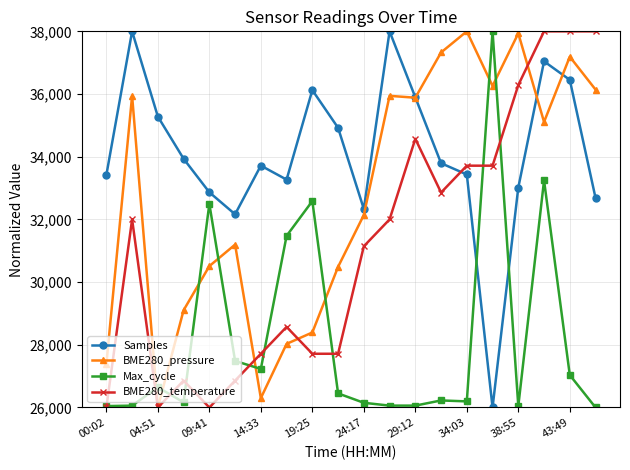

Rank the series by their average value, from lowest to highest.

Max_cycle, BME280_temperature, BME280_pressure, Samples